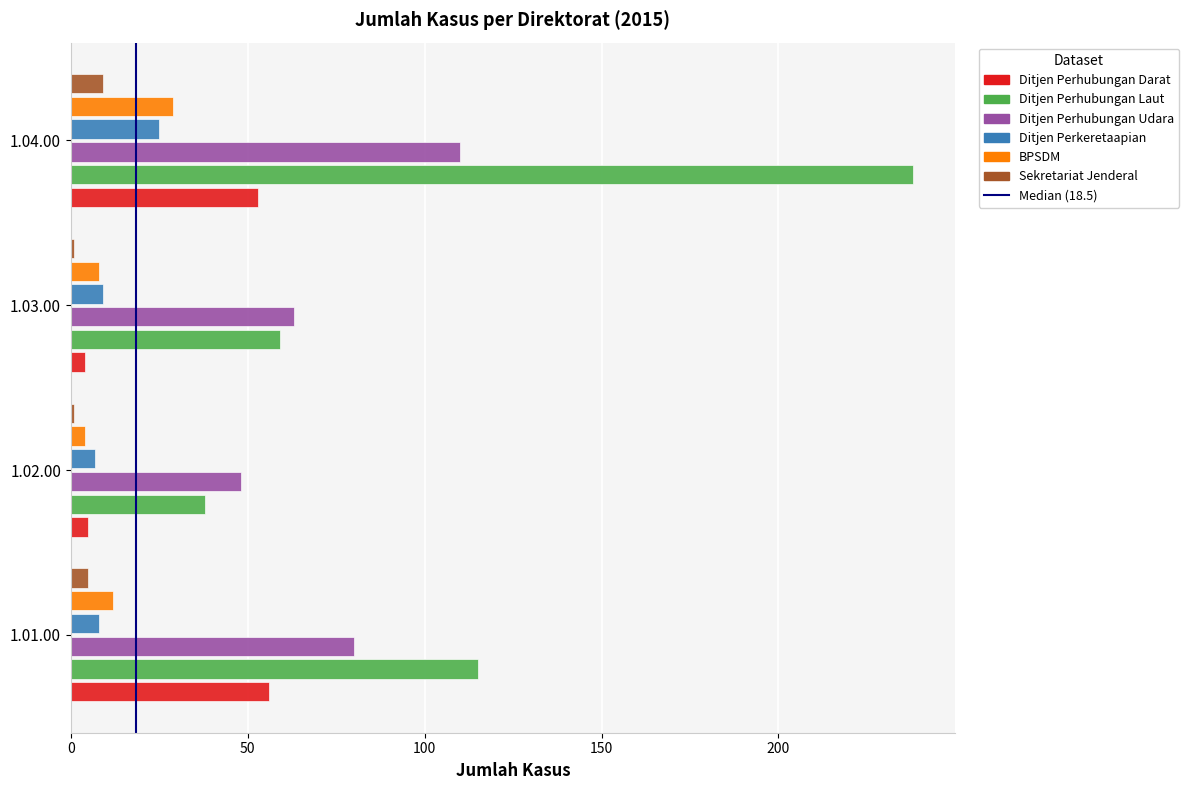

How many data points in Ditjen Perhubungan Udara are less than 80?

2